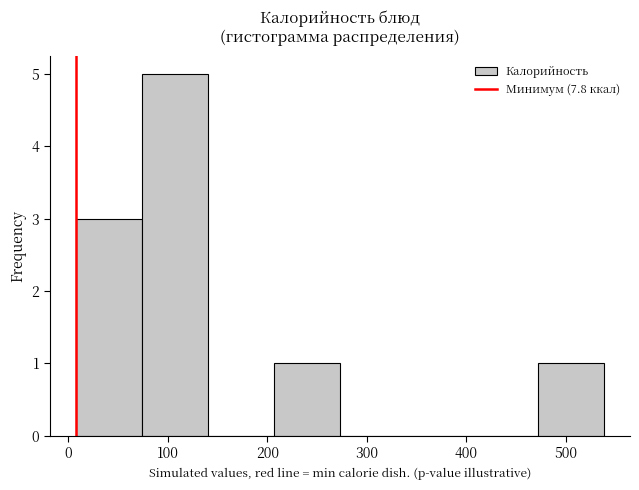

How tall is the bar that spans 470 to 540 on the x-axis? Neither the bar edges nor the heights are printed on the chart, so give them approximately, as read against the axes.

1